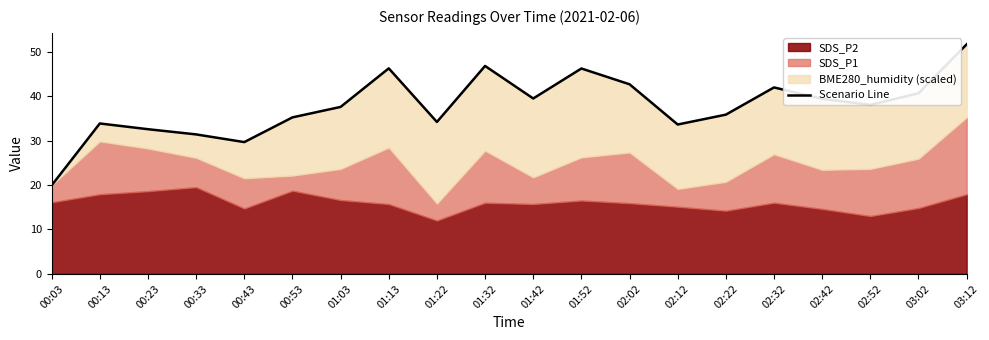

Does the chart have visible grid lines?

No